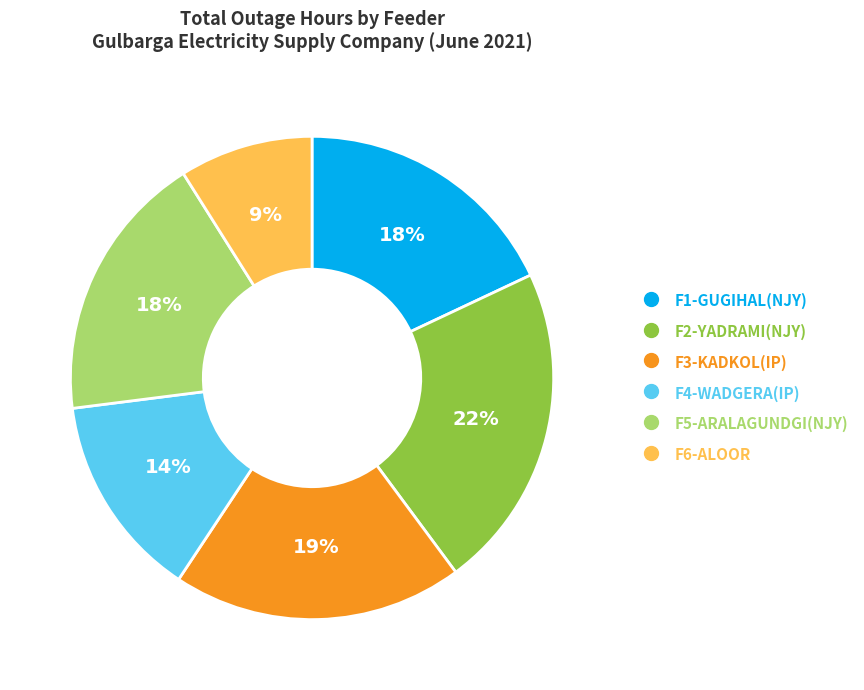

Does any single category account for the majority?

No